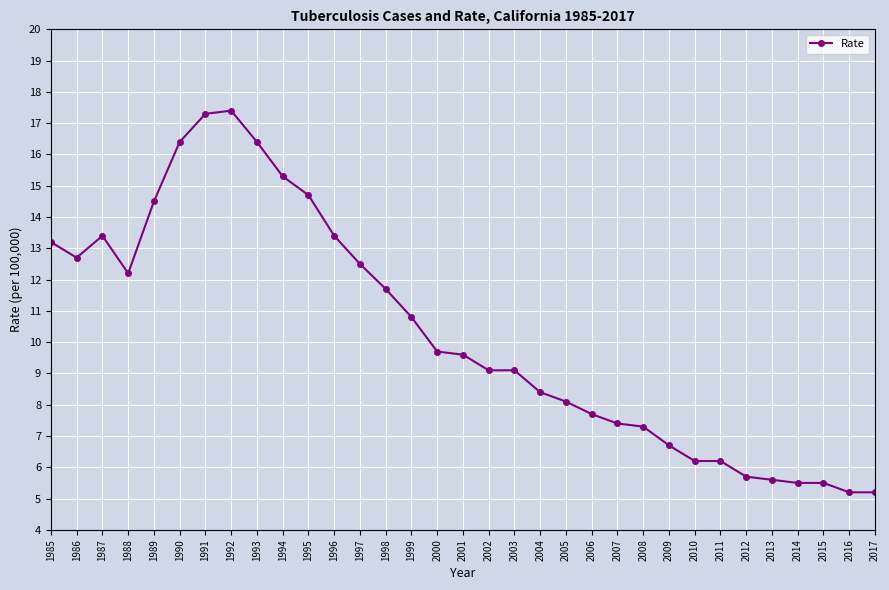

Where is the first local maximum?

1987